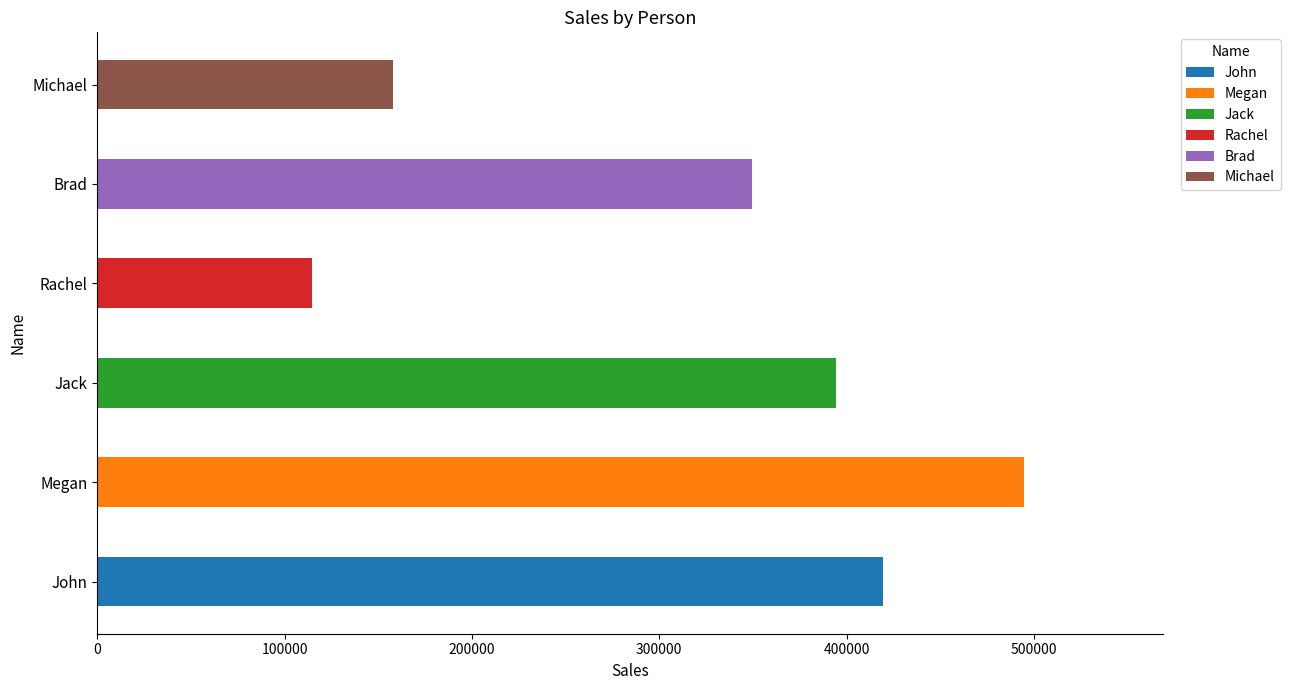

List the labels in order of value, largest first.

Megan, John, Jack, Brad, Michael, Rachel